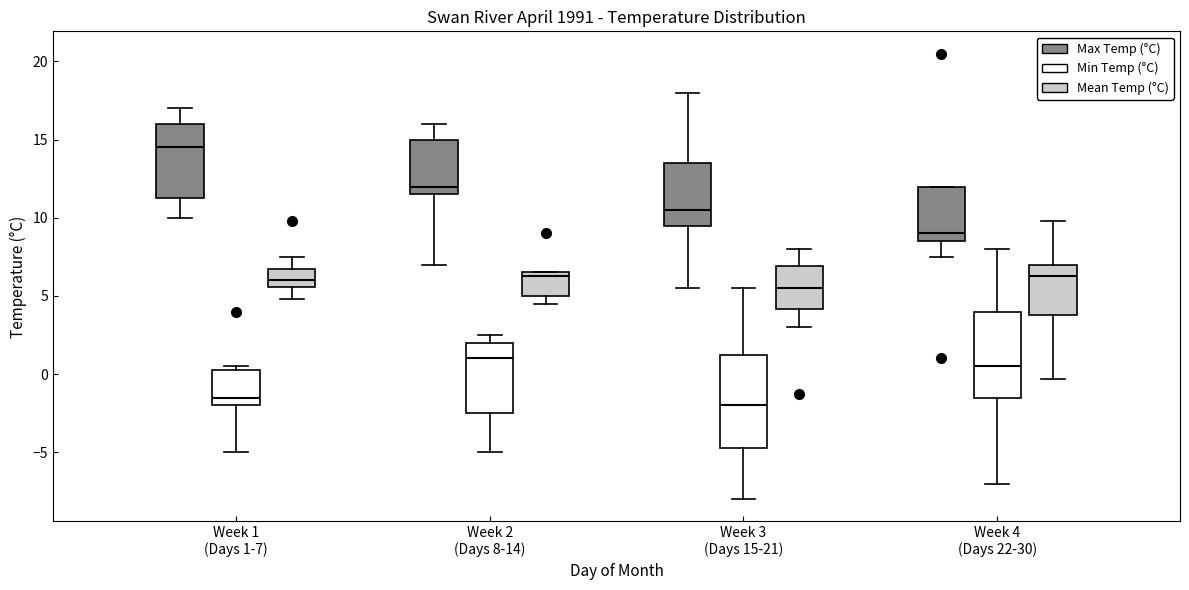

Comparing the boxes themselves (not the whiskers), which one is the tallest?

Week 3 (Days 15-21) (Min Temp (°C))